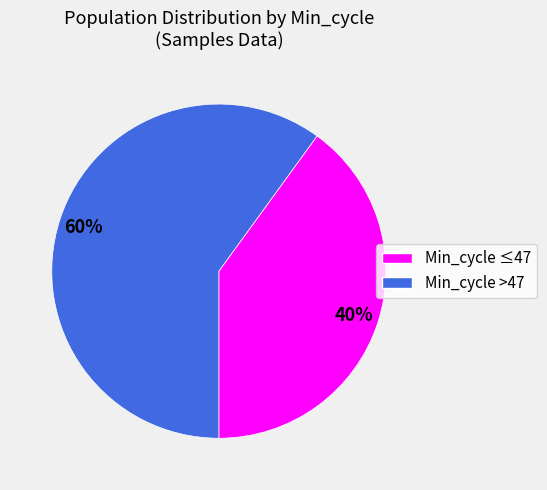

To the nearest percent, what is the average slice percentage?

50%